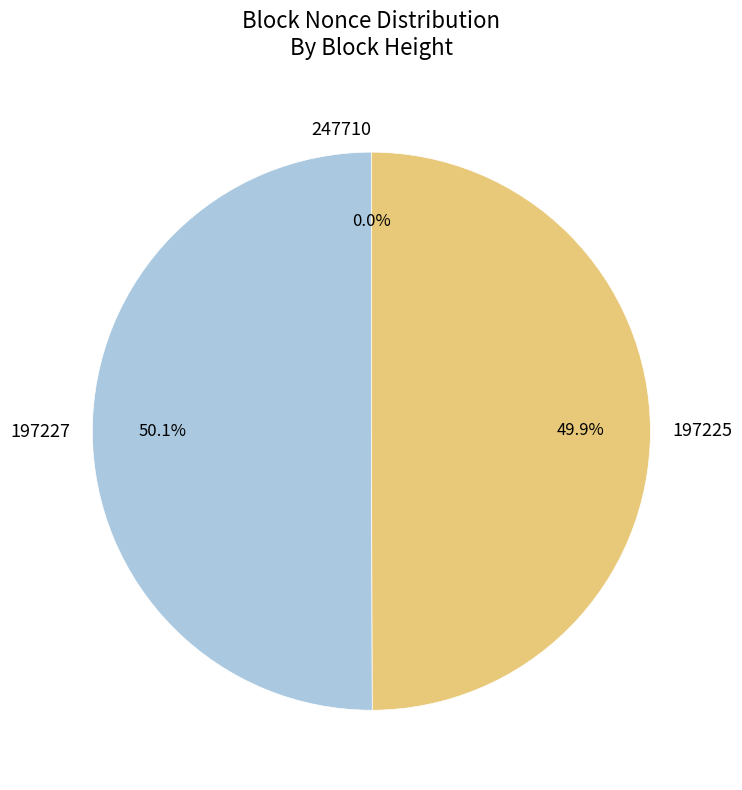

To the nearest percent, what is the difference between the largest and smallest slice percentages?

50%